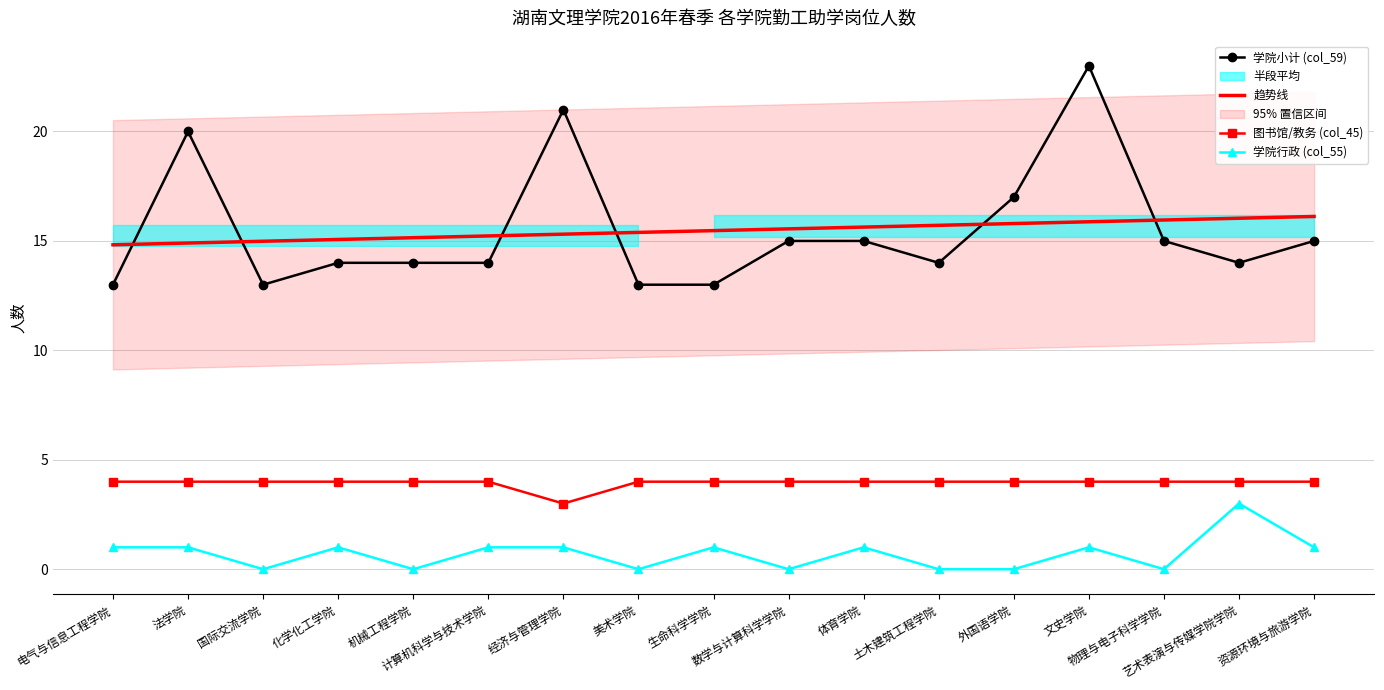

In 学院小计 (col_59), how many points are lower than both neighbors (excluding endpoints)?

3